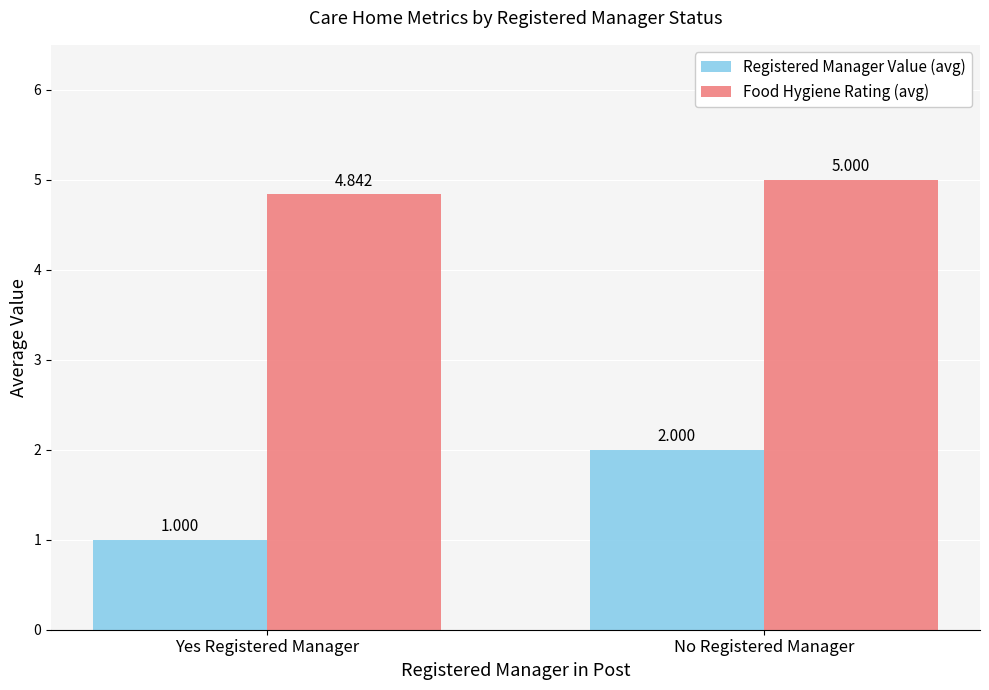

How many groups of bars are there?

2